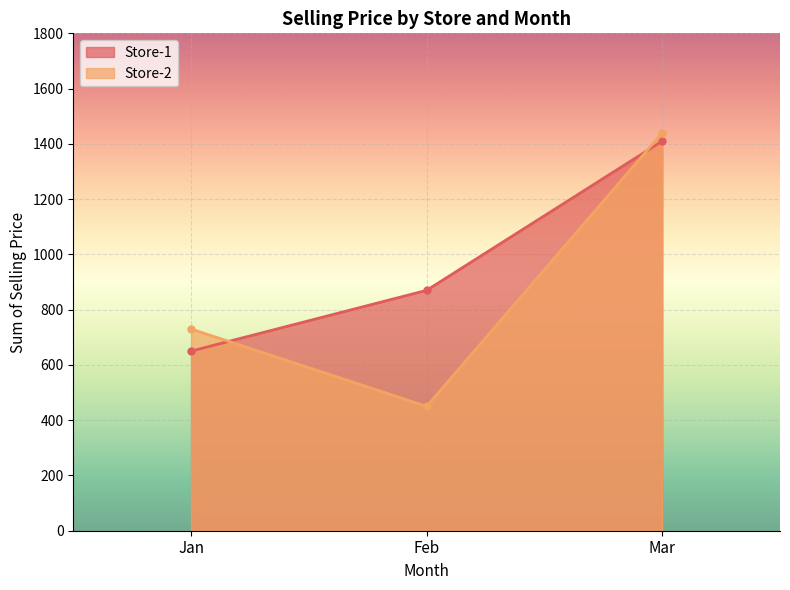

Rank the series at Jan from highest to lowest value.

Store-2, Store-1